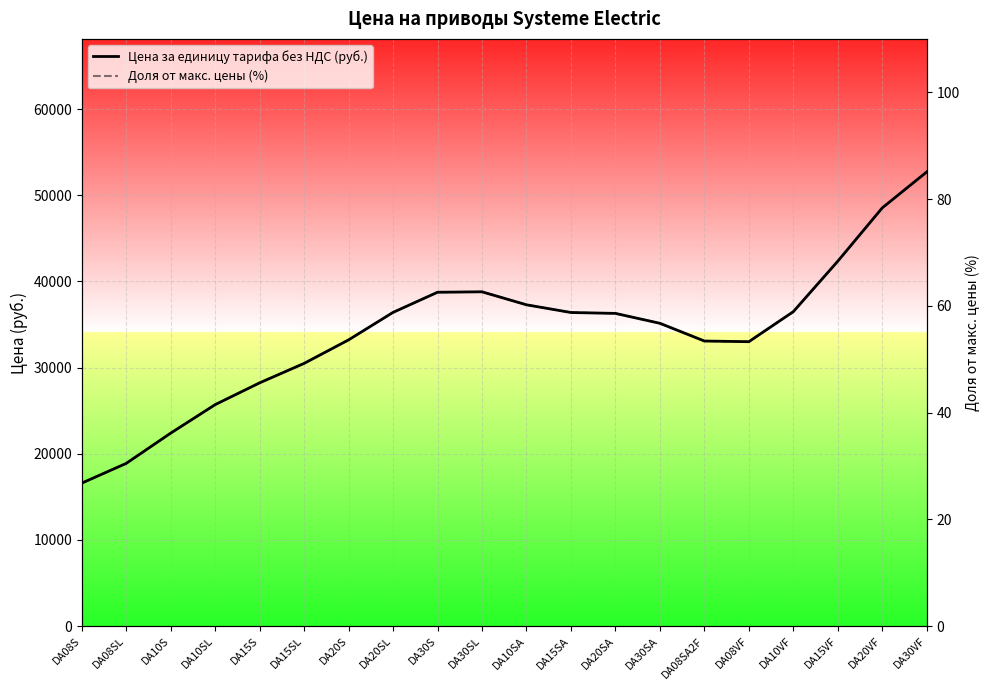

List the labels in order of Доля от макс. цены (%) value, largest first.

DA30VF, DA20VF, DA15VF, DA30SL, DA30S, DA10SA, DA10VF, DA20SL, DA15SA, DA20SA, DA30SA, DA20S, DA08SA2F, DA08VF, DA15SL, DA15S, DA10SL, DA10S, DA08SL, DA08S